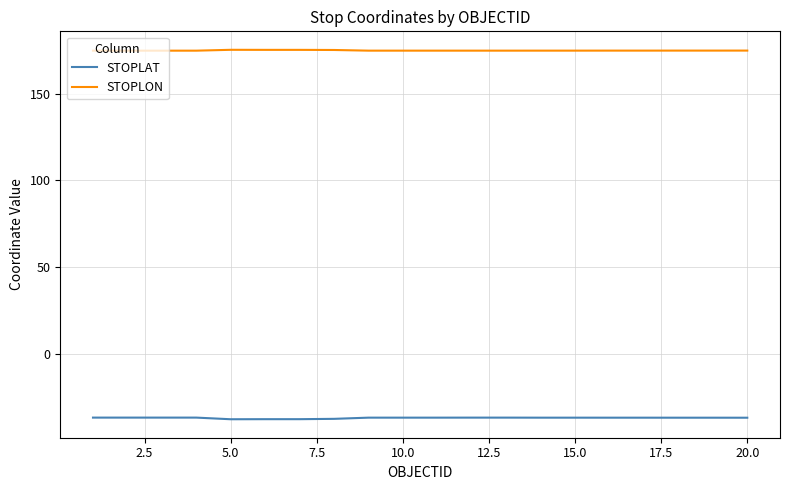

Which series has the largest total across all categories?

STOPLON